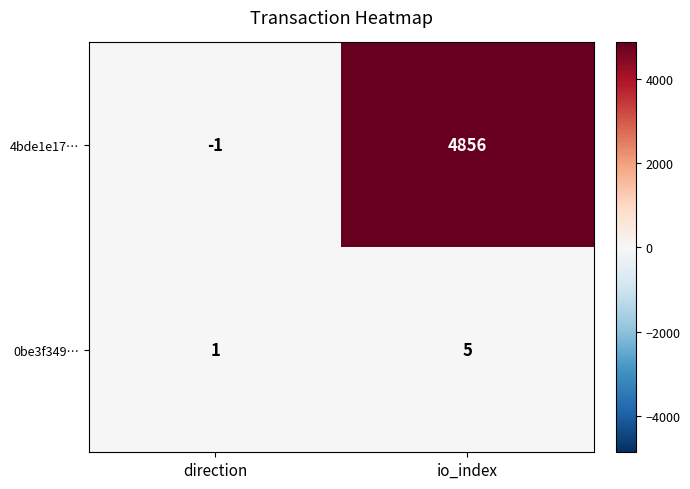

What is the difference between the maximum and minimum values in the 0be3f349… series?

4